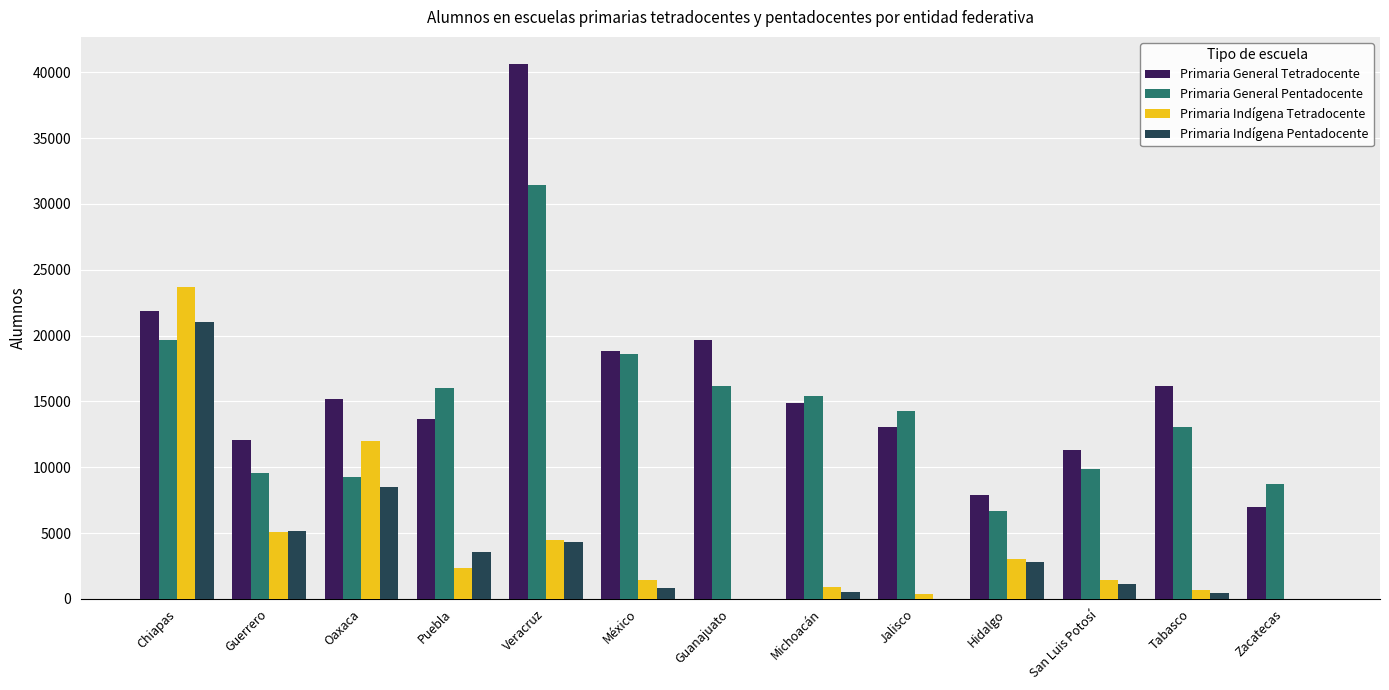

Between México and Michoacán, which series saw the biggest shift?

Primaria General Tetradocente